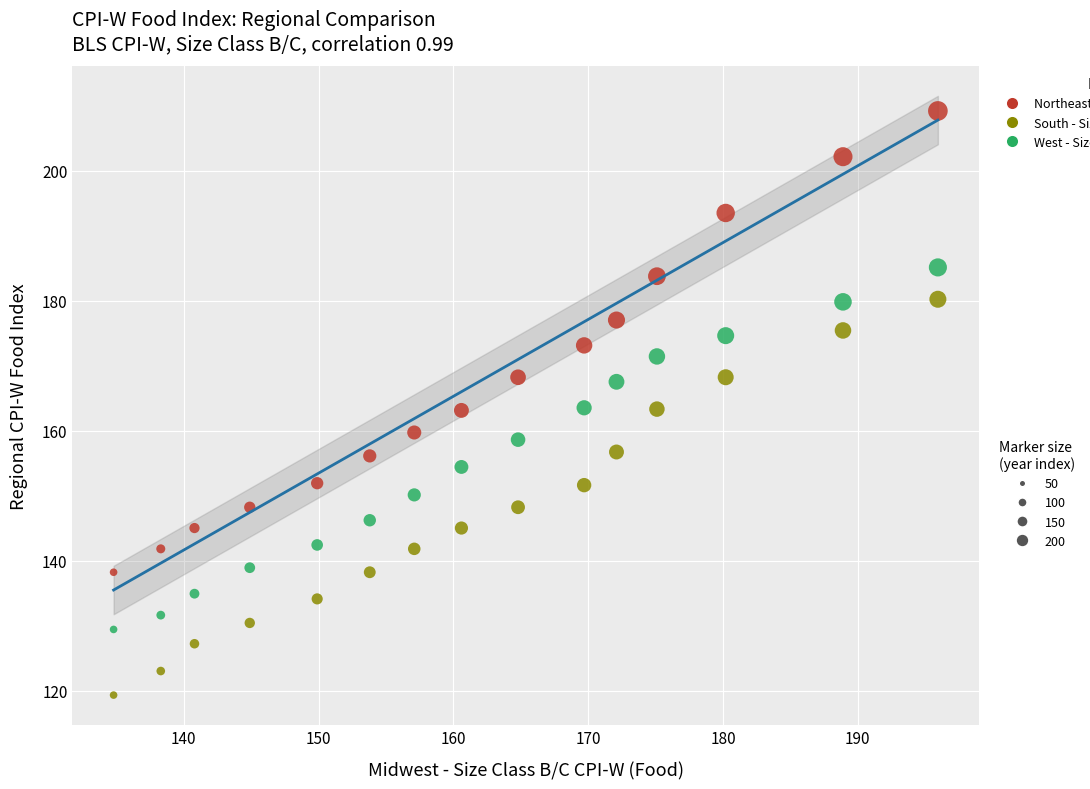

Across all data points, what is the range of X values (max minus min)?

61.1